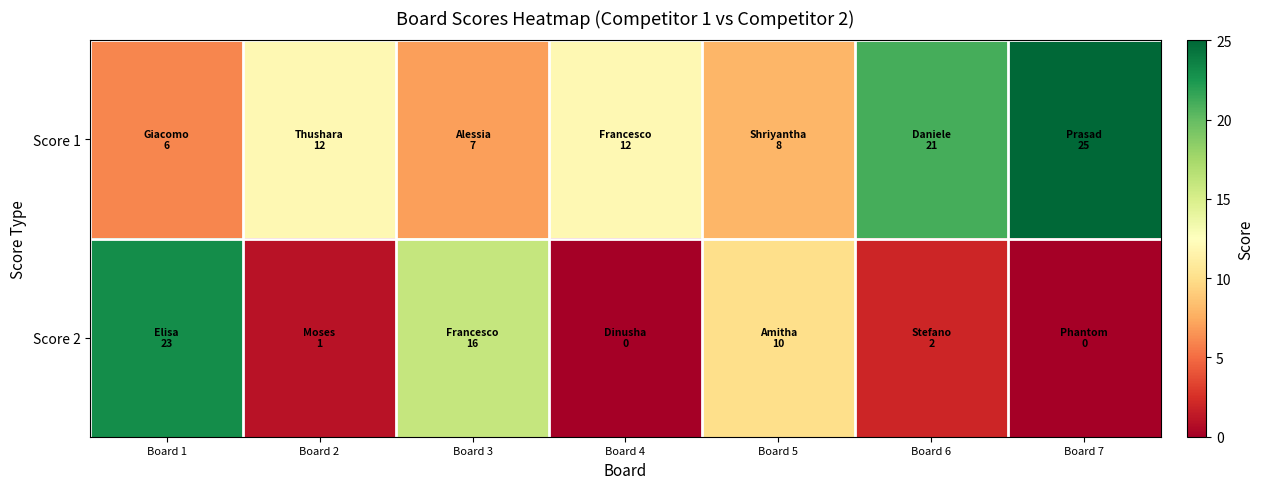

Which series has the widest spread of values?

Score 2